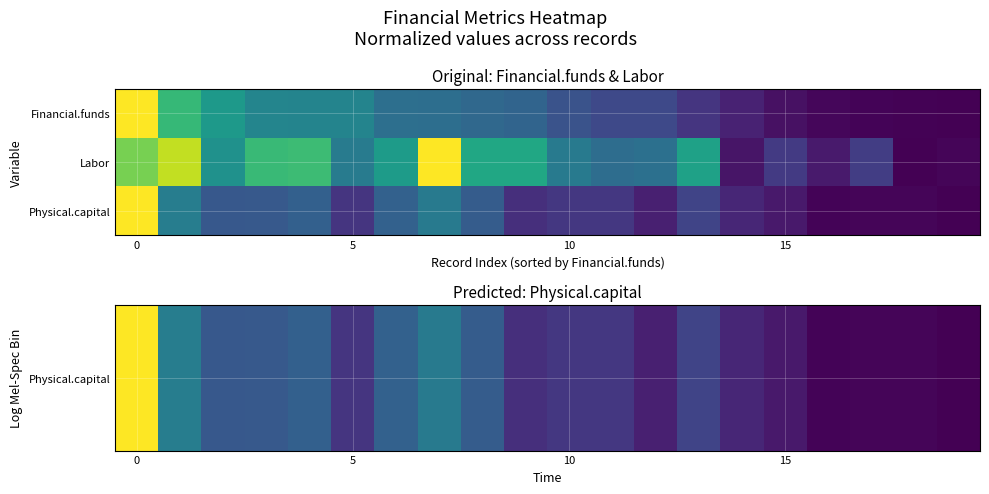

How many categories are shown in the chart?

20